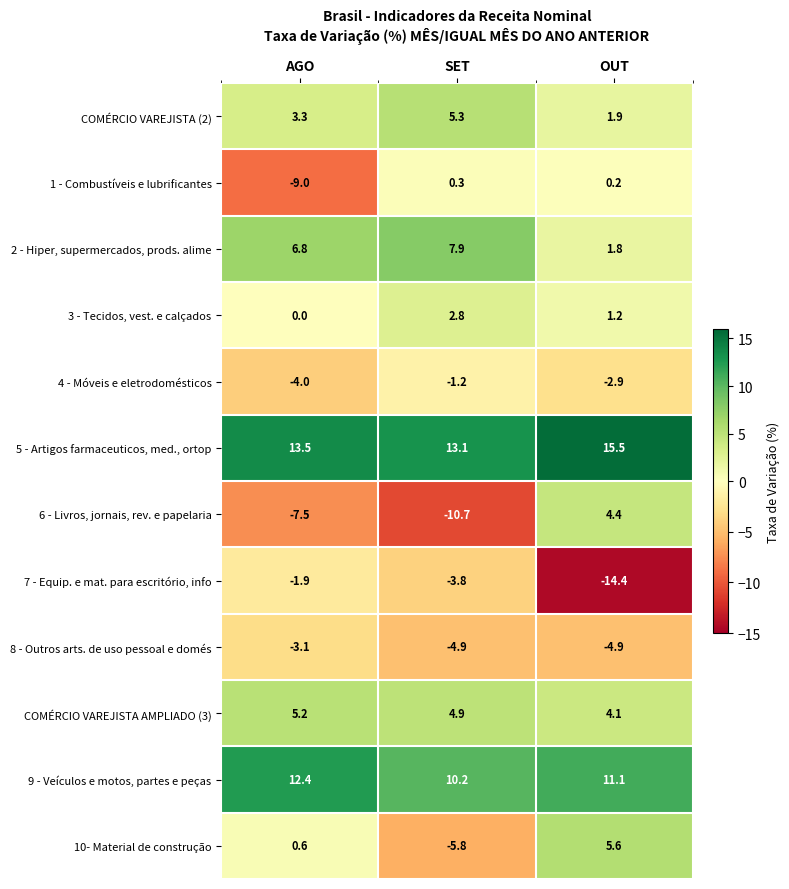

What is the difference between the maximum and minimum values in the 2 - Hiper, supermercados, prods. alime series?

6.1